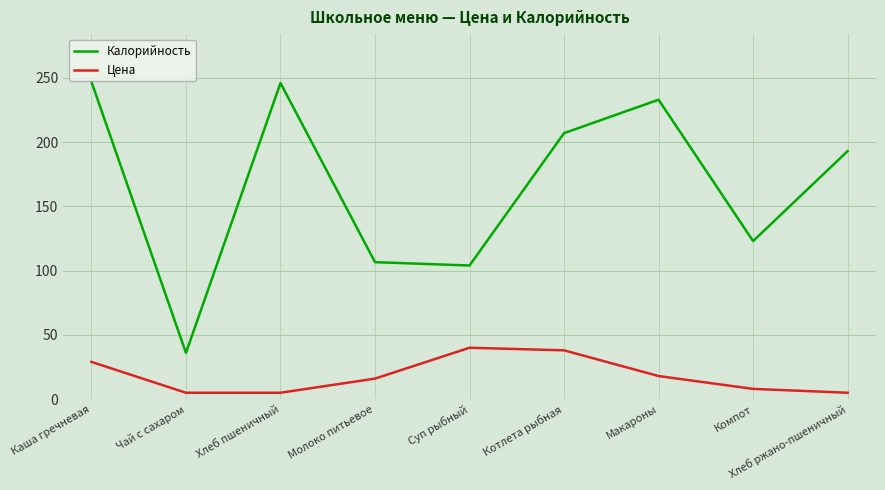

True or false: Цена has more than 2 points higher than both neighbors.

False